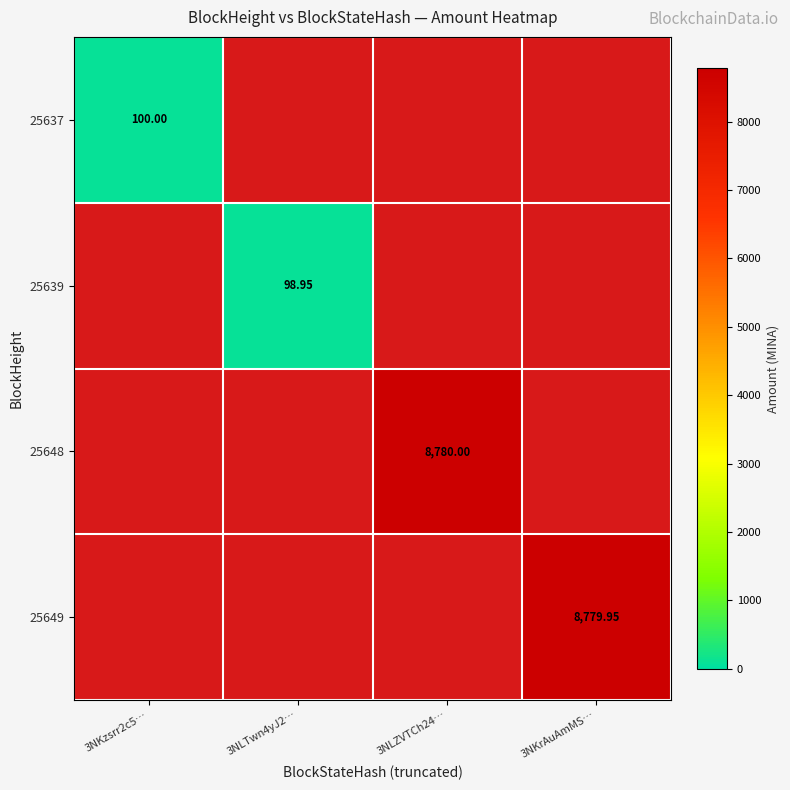

Which series has the largest range (max minus min)?

25648